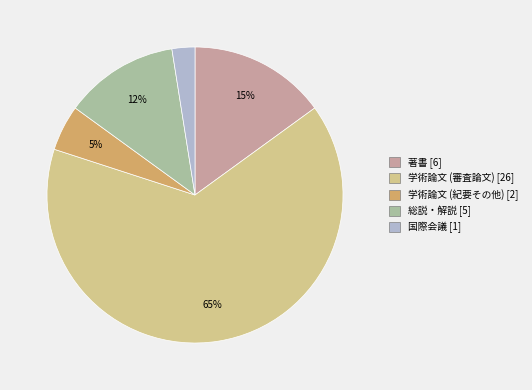

Between 総説・解説 and 学術論文 (紀要その他), which is larger?

総説・解説